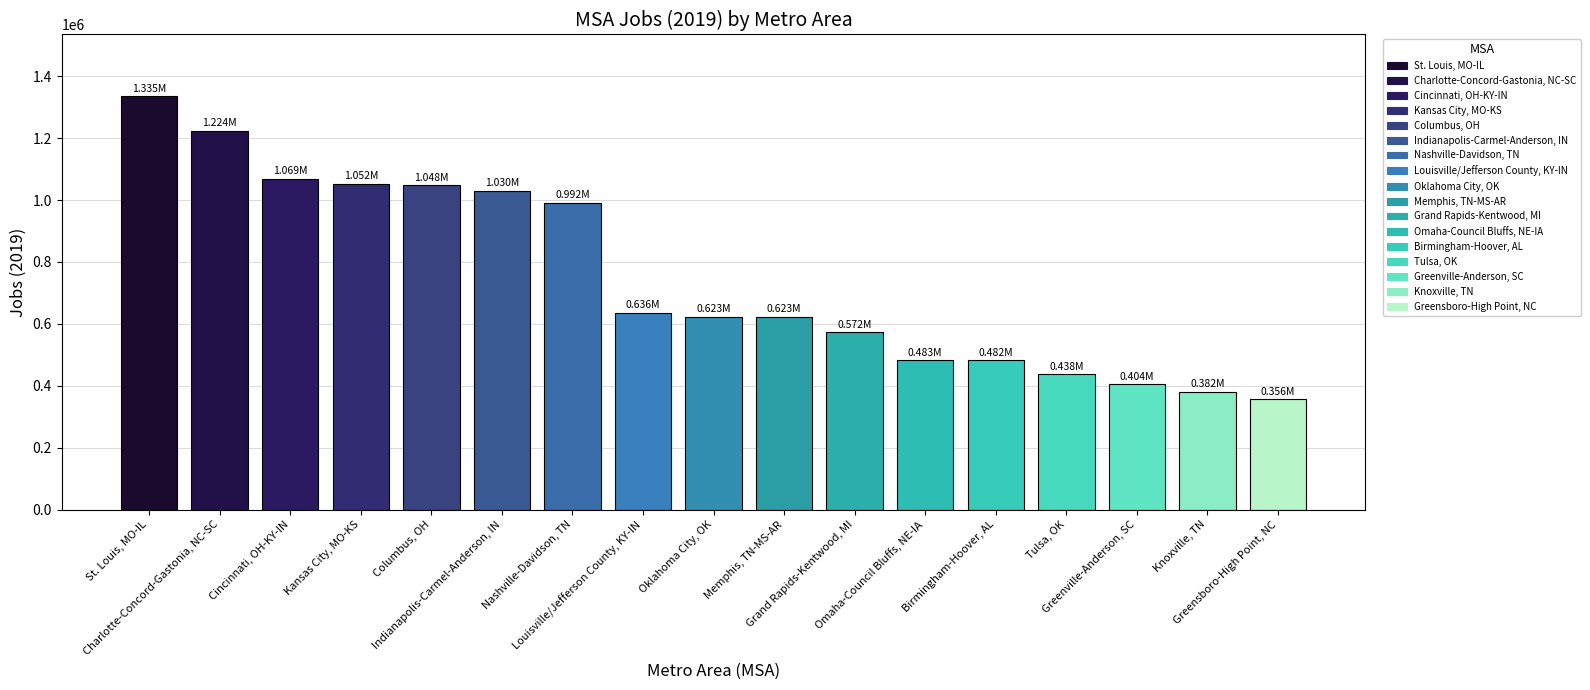

Approximately how many times larger is the value at Cincinnati, OH-KY-IN compared to Greenville-Anderson, SC?

2.6